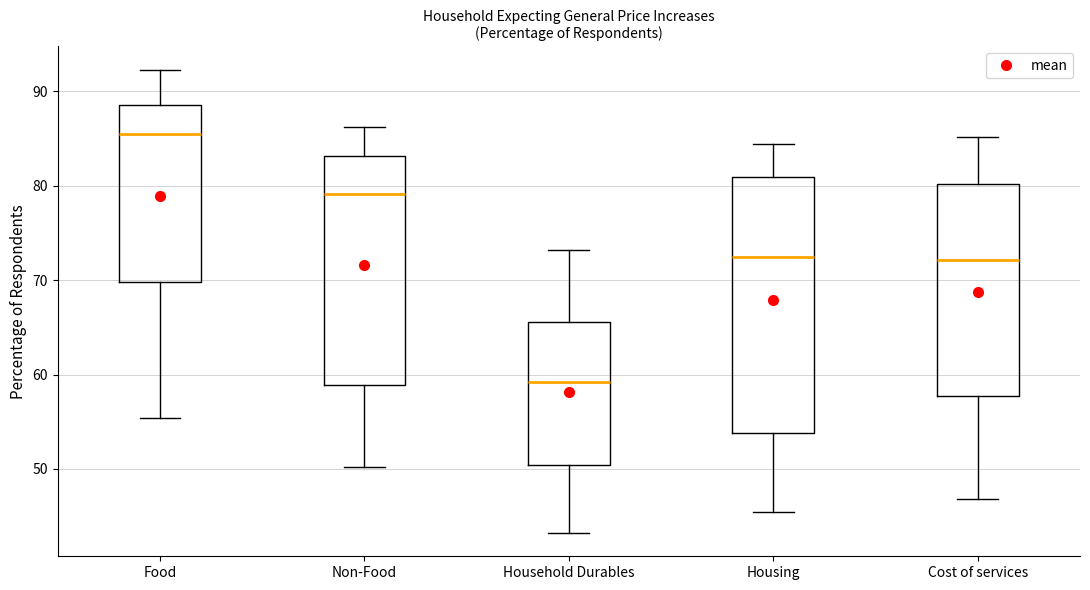

Comparing the boxes themselves (not the whiskers), which one is the tallest?

Housing